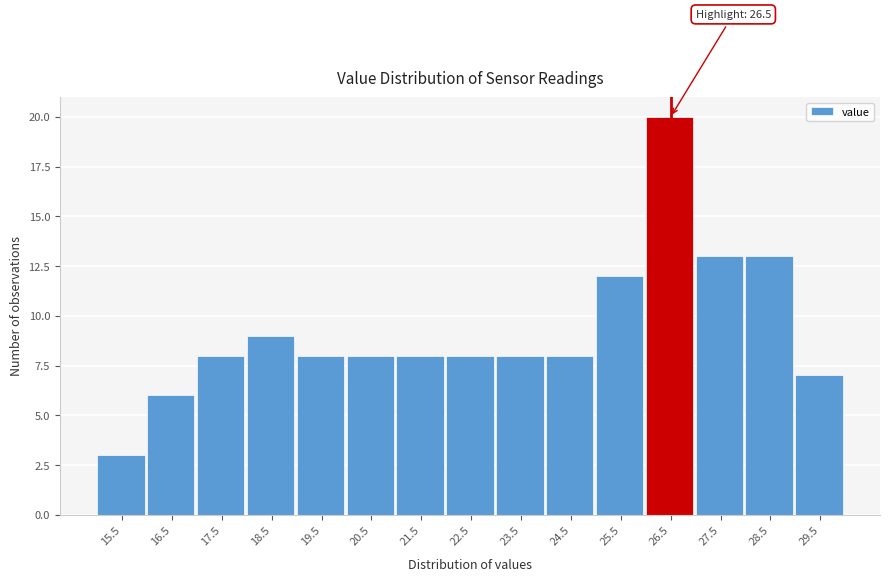

Over which range of the x-axis is the bar tallest?

26 to 27